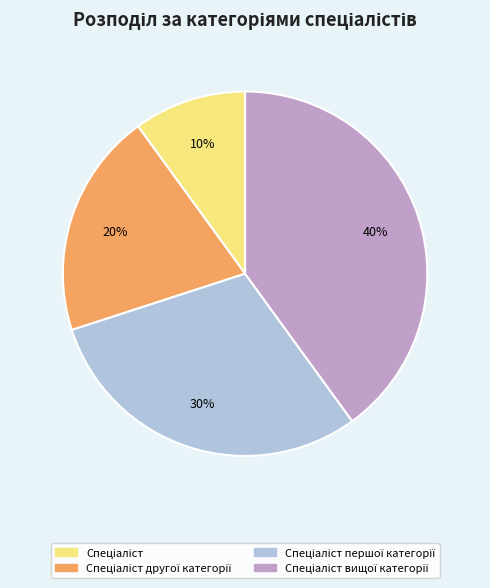

To the nearest percent, what is the average slice percentage?

25%